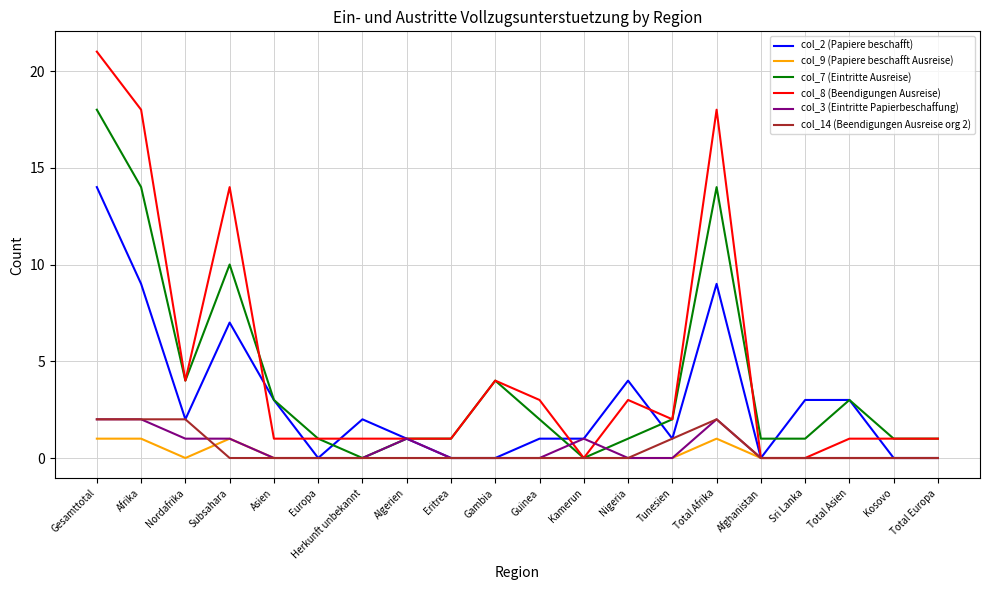

Which label corresponds to the largest value in the chart?

Gesamttotal